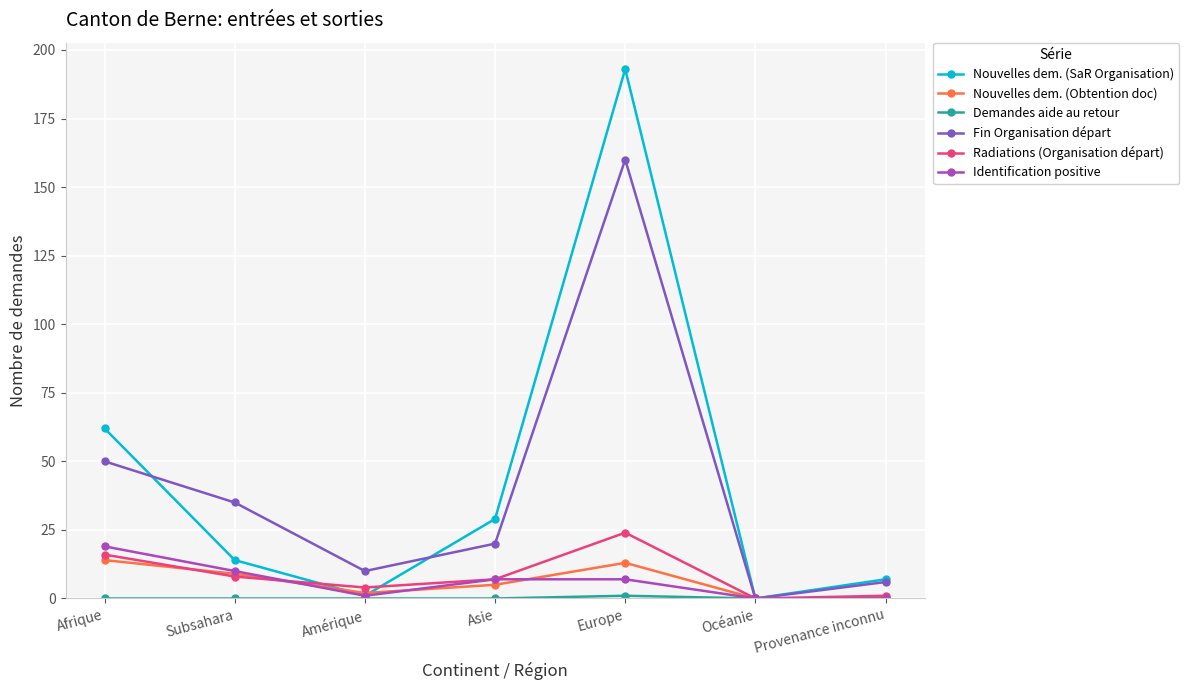

Which category has the highest value in the Radiations (Organisation départ) series?

Europe